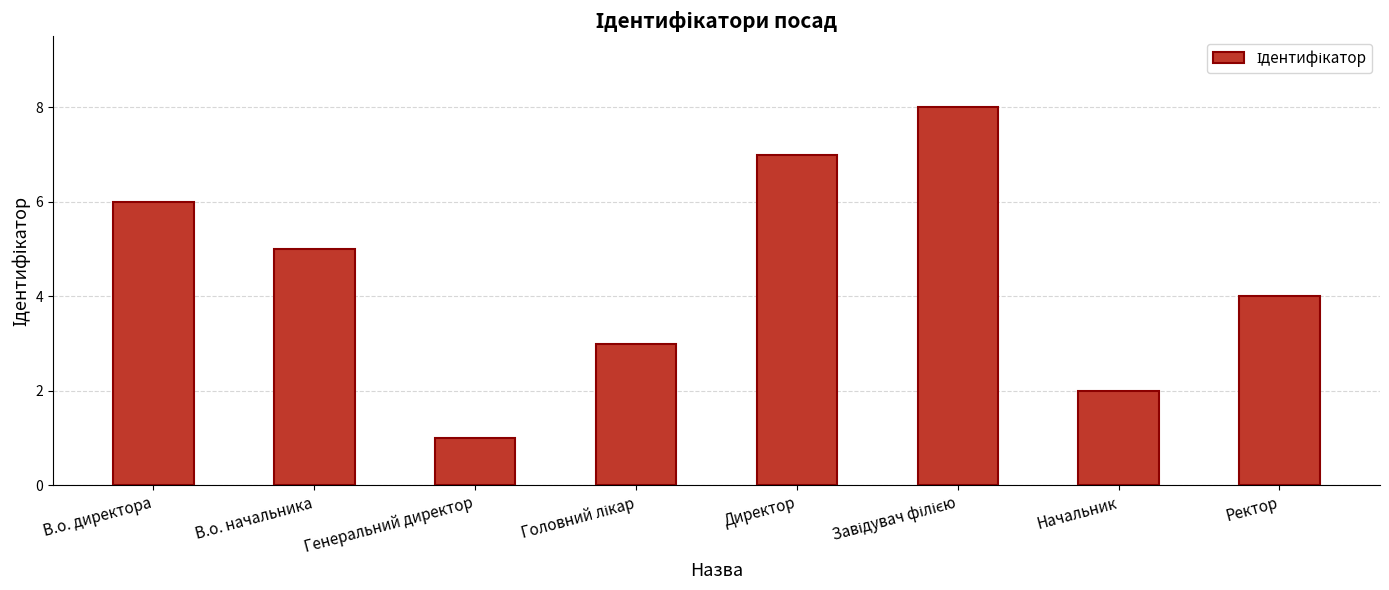

Are the bars grouped side by side (vs. stacked)?

No